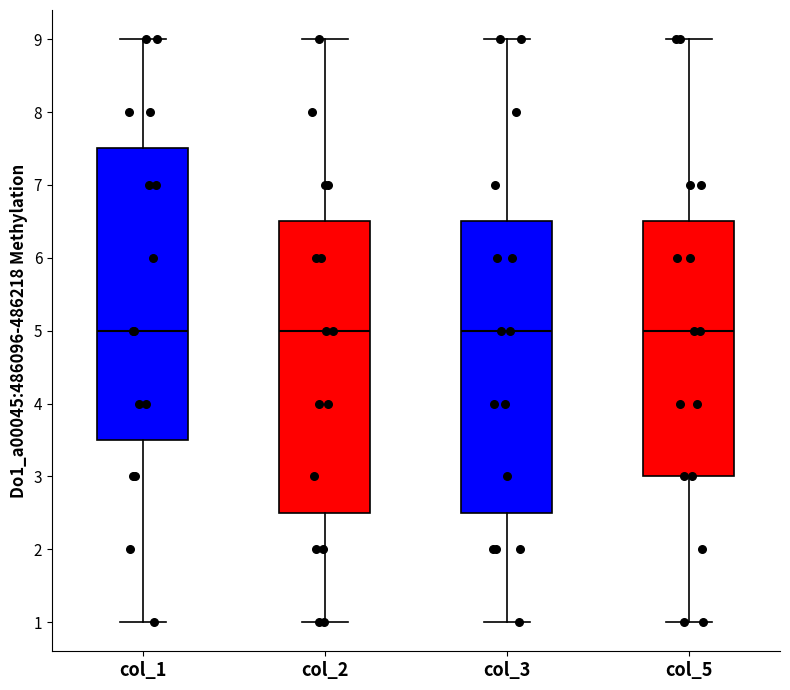

Where is the upper edge of the box for col_2 on the y-axis? The values are not printed on the chart, so give them approximately, as read against the axis.

6.5